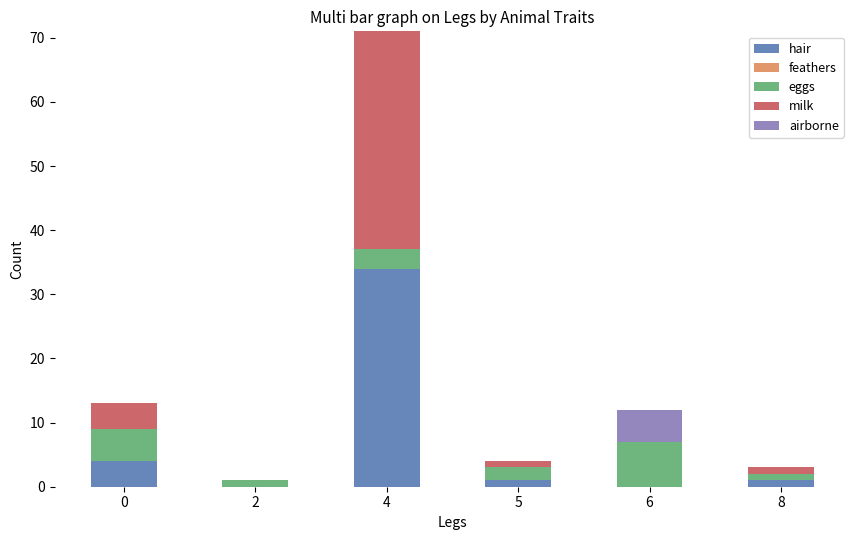

Which category has the highest value in the hair series?

4